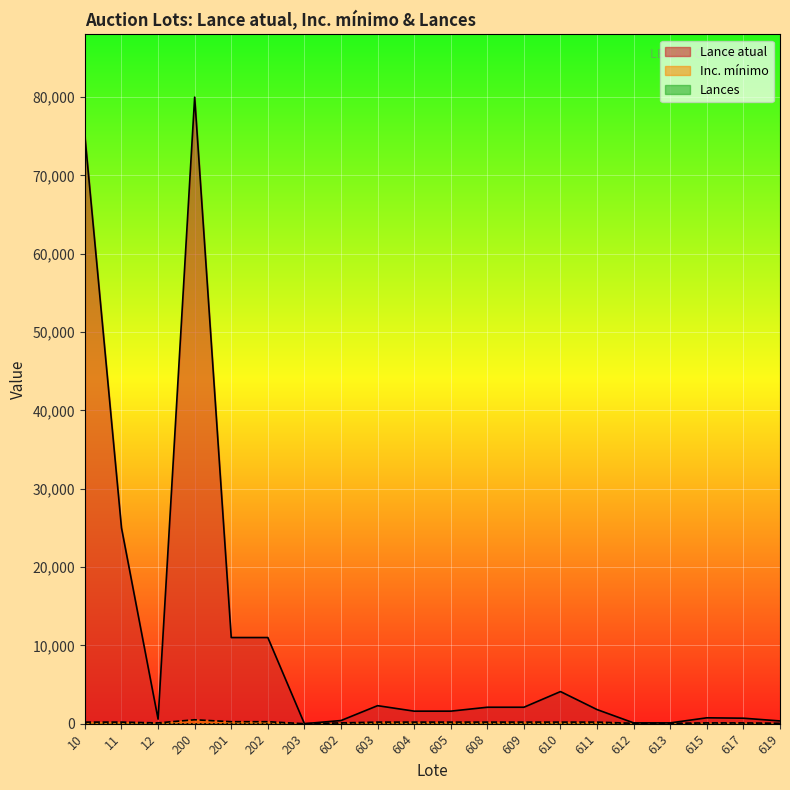

At which label does Inc. mínimo reach its peak?

200